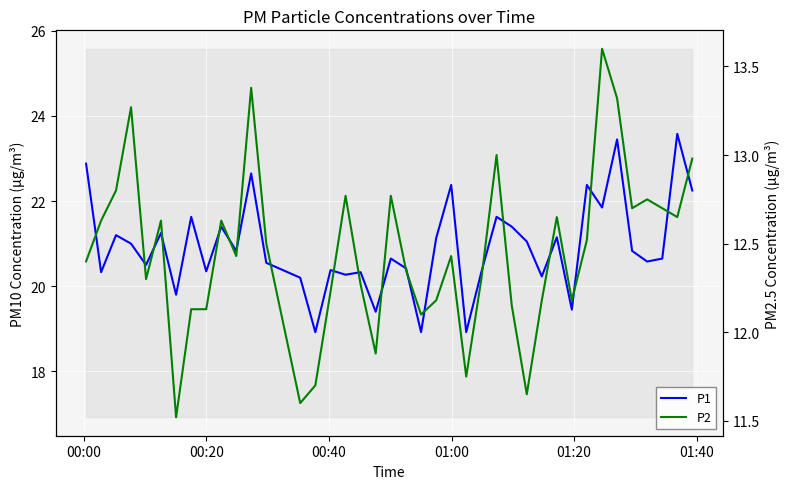

How many categories are shown in the chart?

40